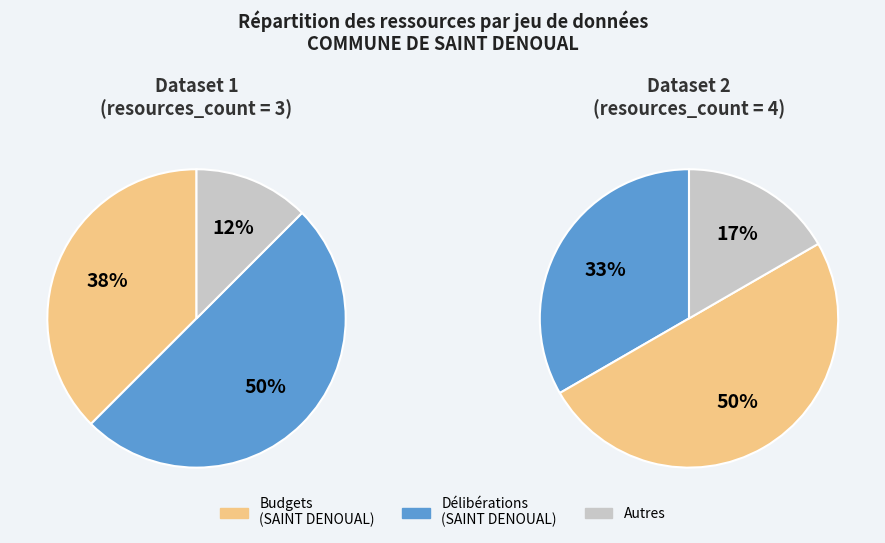

What is the largest slice in the pie chart?

Deliberations - COMMUNE DE SAINT DENOUAL